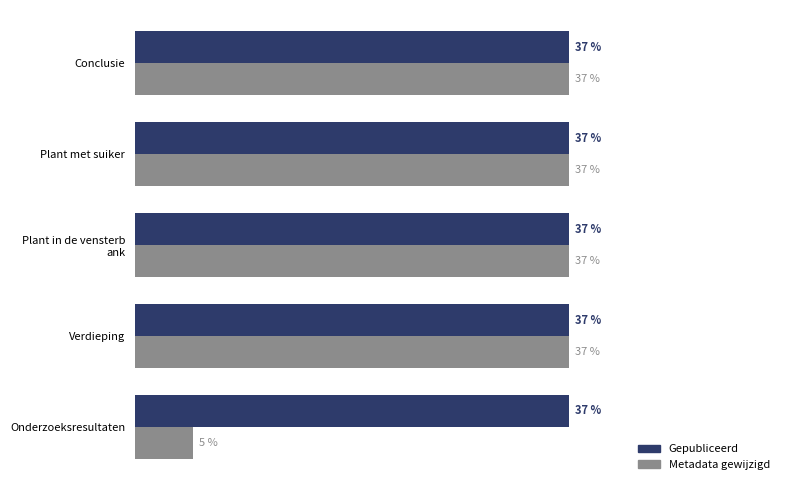

Which label corresponds to the smallest value in the chart?

Onderzoeksresultaten